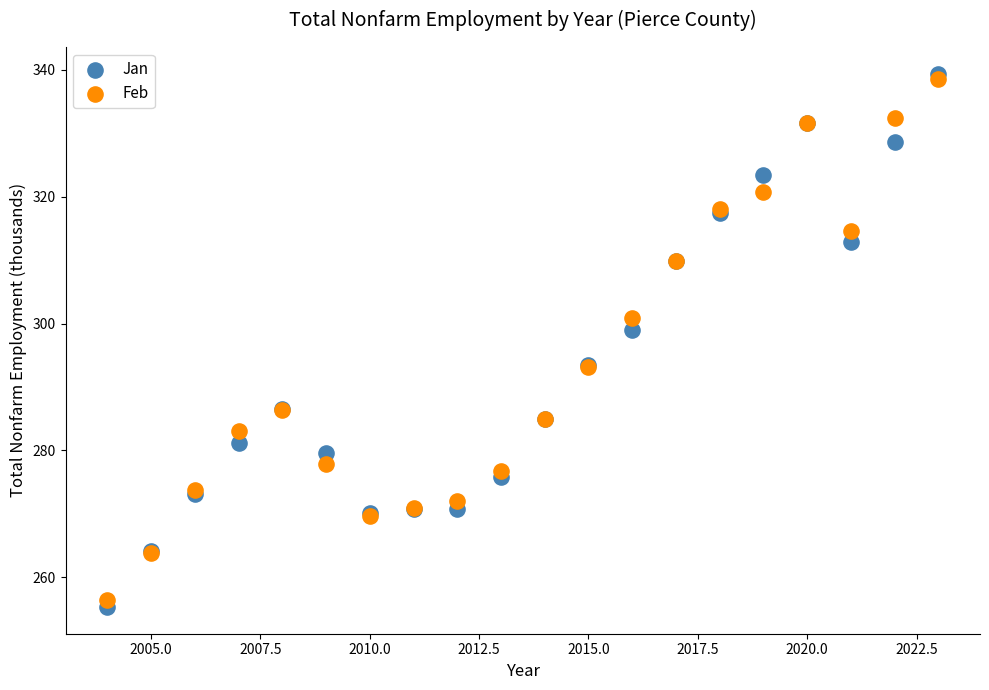

What are all the series names shown in the legend?

Jan, Feb